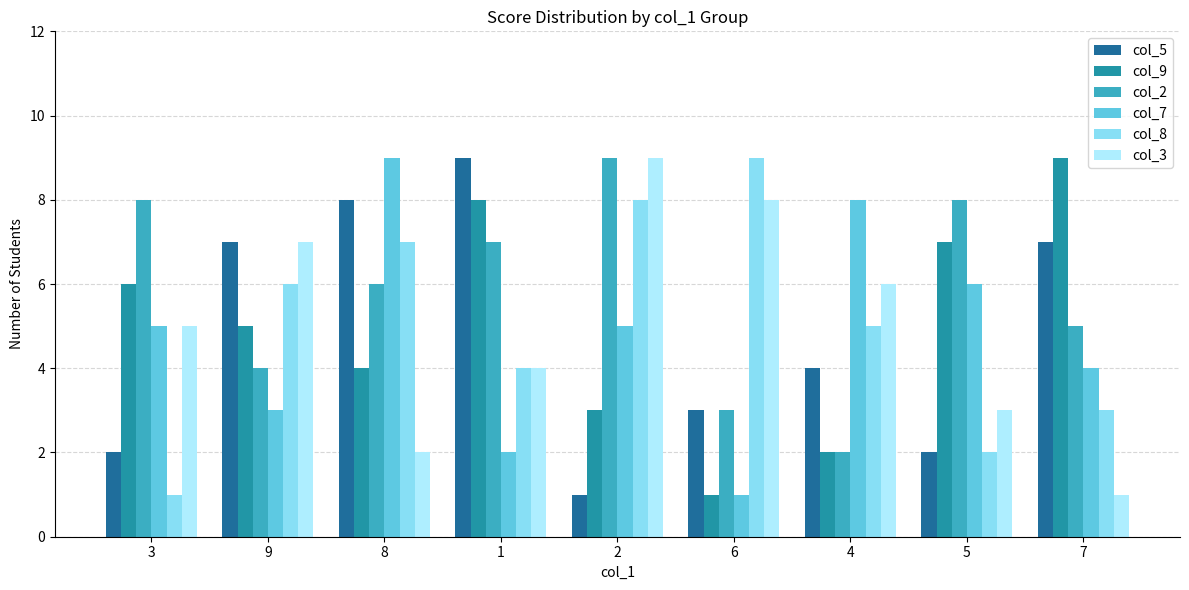

What position from the right is 6?

4